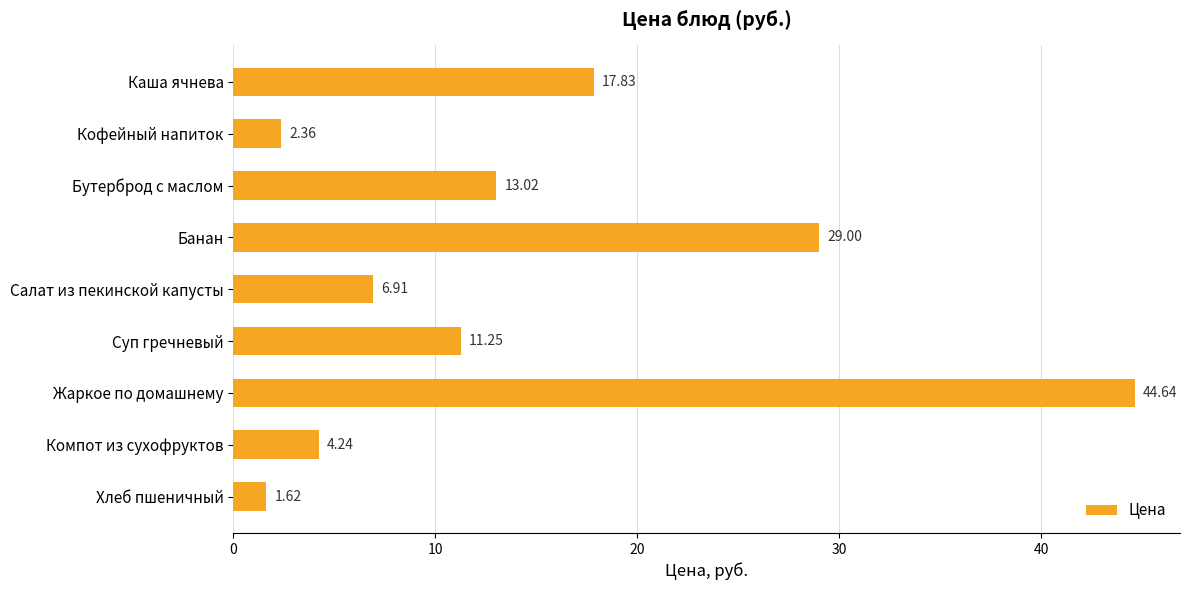

How many data points does each series have?

9